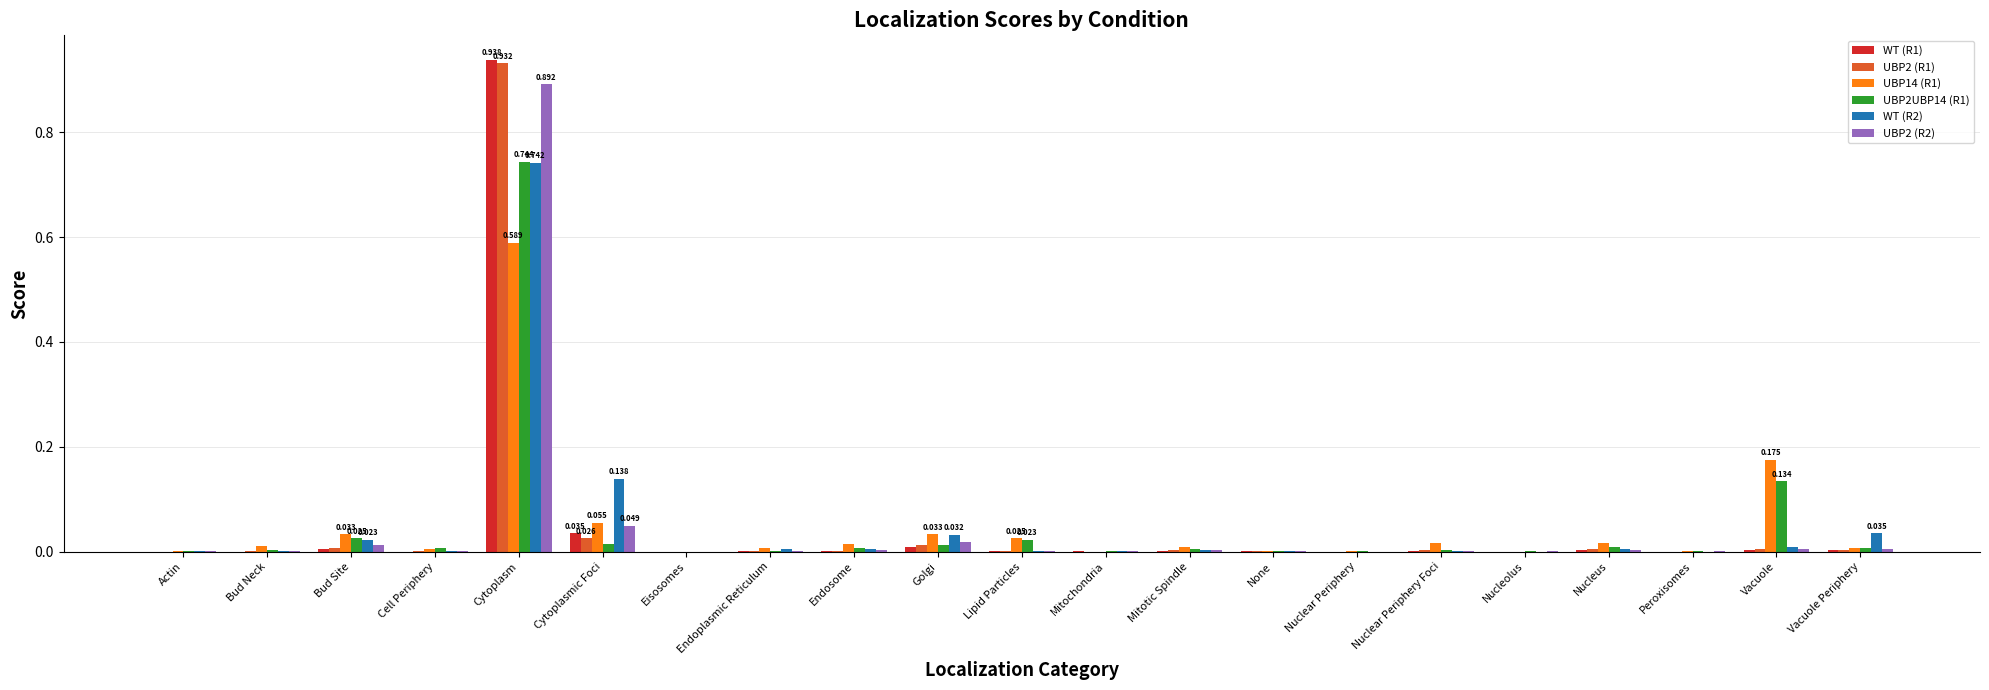

At which category is the sum across all series the highest?

Cytoplasm